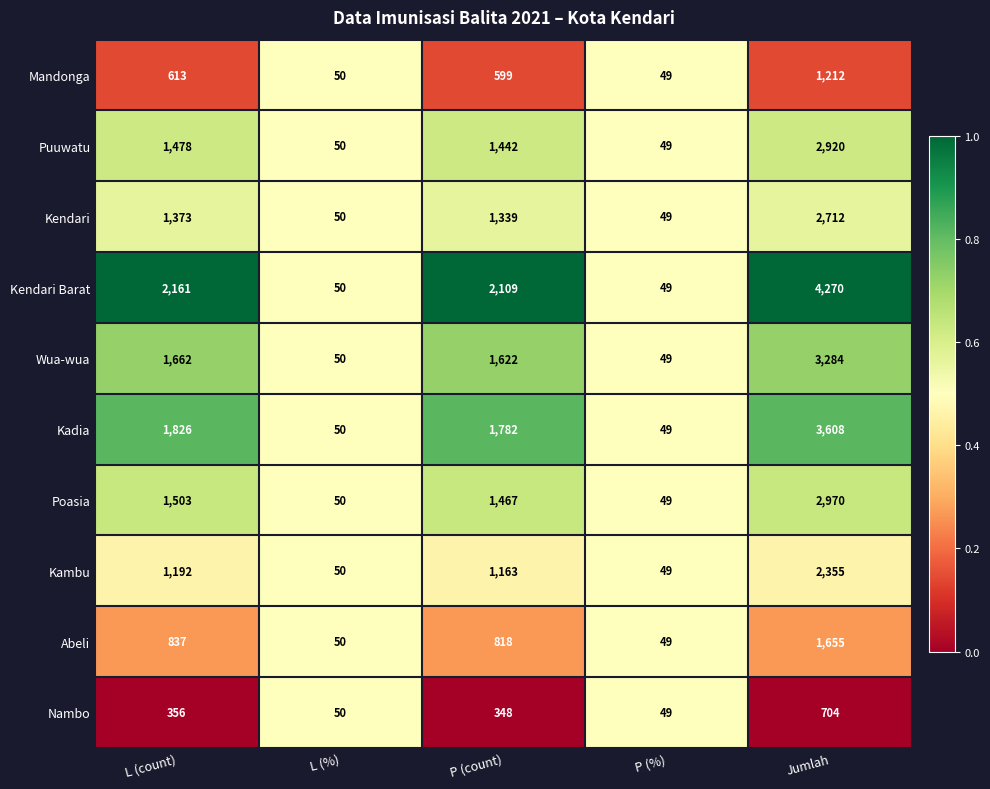

Which series has the largest range (max minus min)?

Kendari Barat